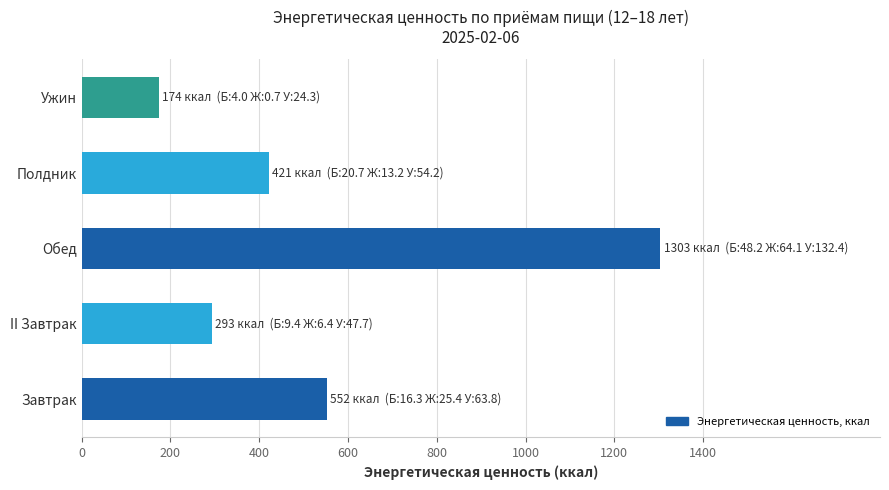

Reading bottom to top, list all the values displayed in this chart.

552	293	1303	421	174